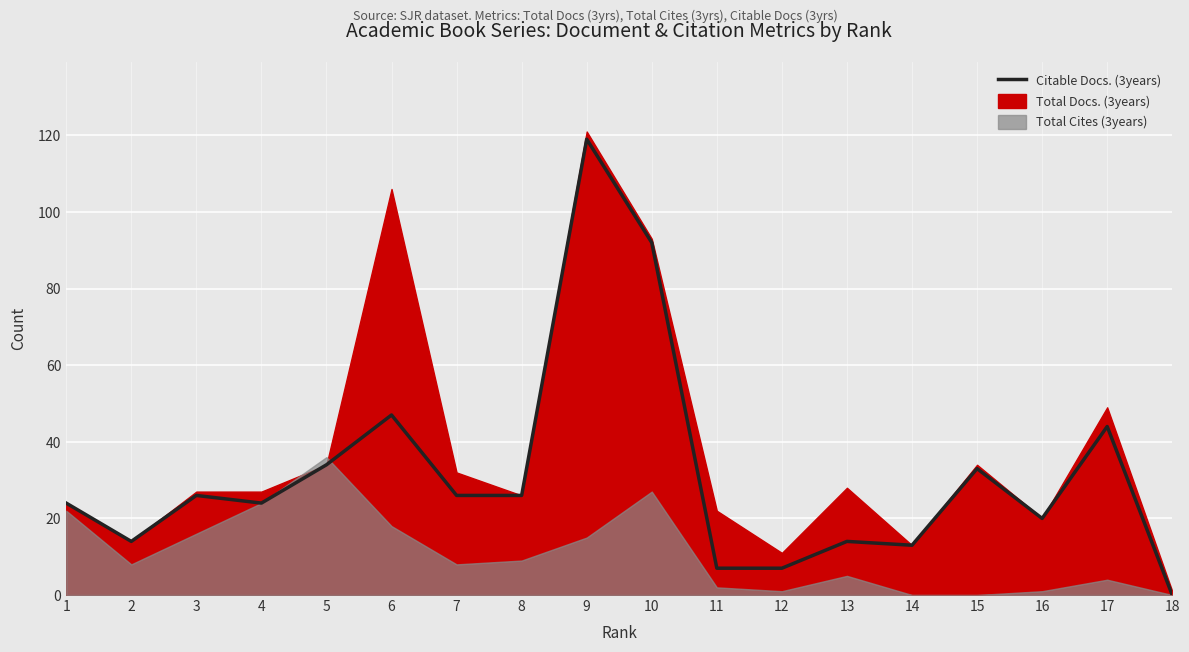

Where is the data nearest to the value 59?

6